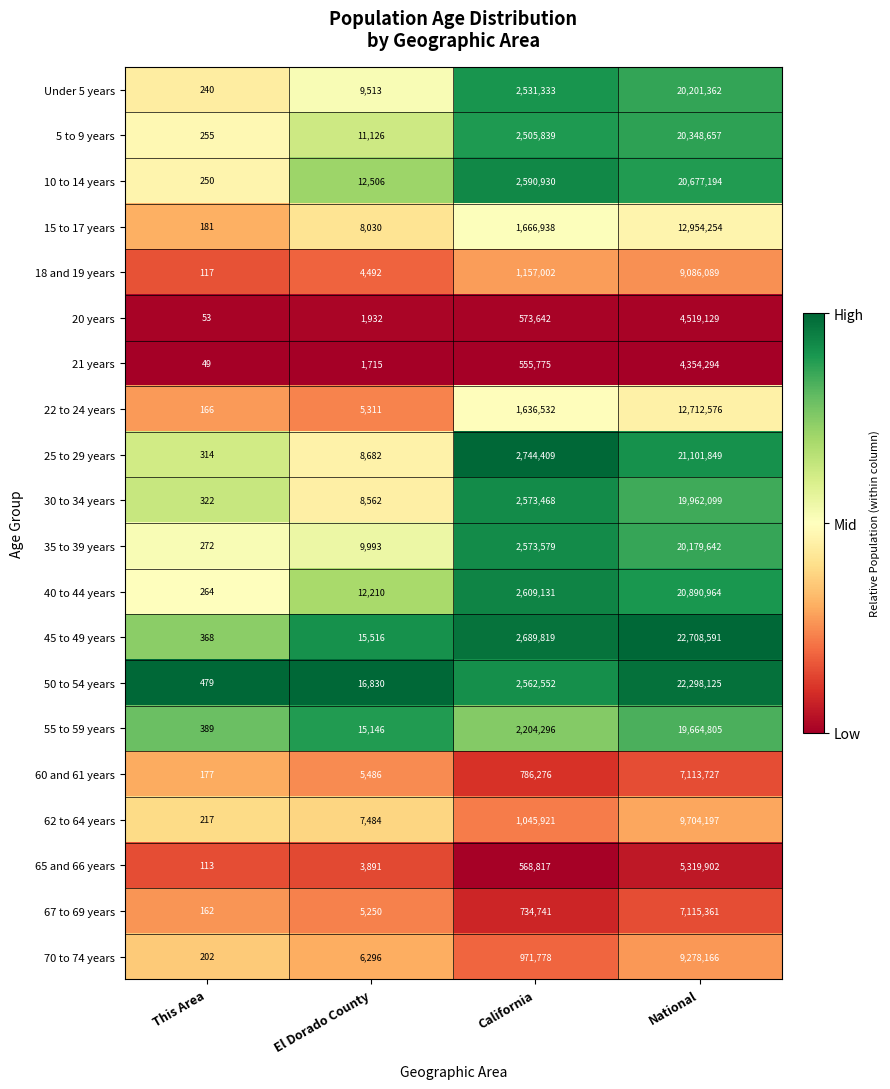

Is it true that 70 to 74 years equals 1674631 at California?

False